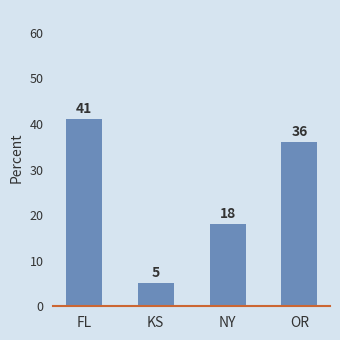

Where does the data first go above 36?

FL